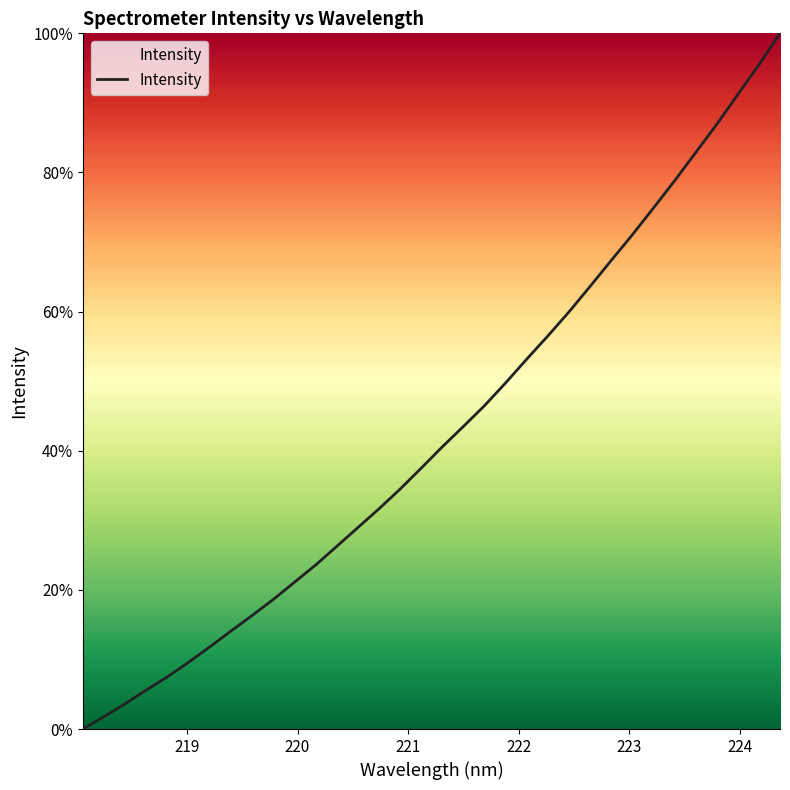

What is the maximum value shown in the chart?

100.0